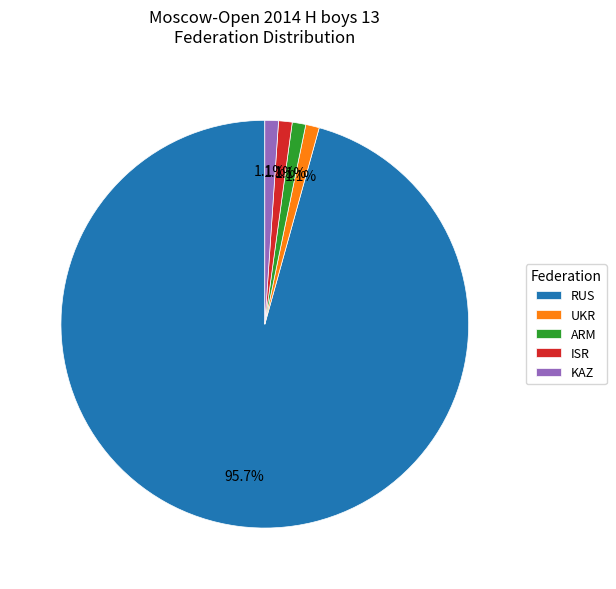

Do RUS and ARM together represent more than half of the pie?

Yes